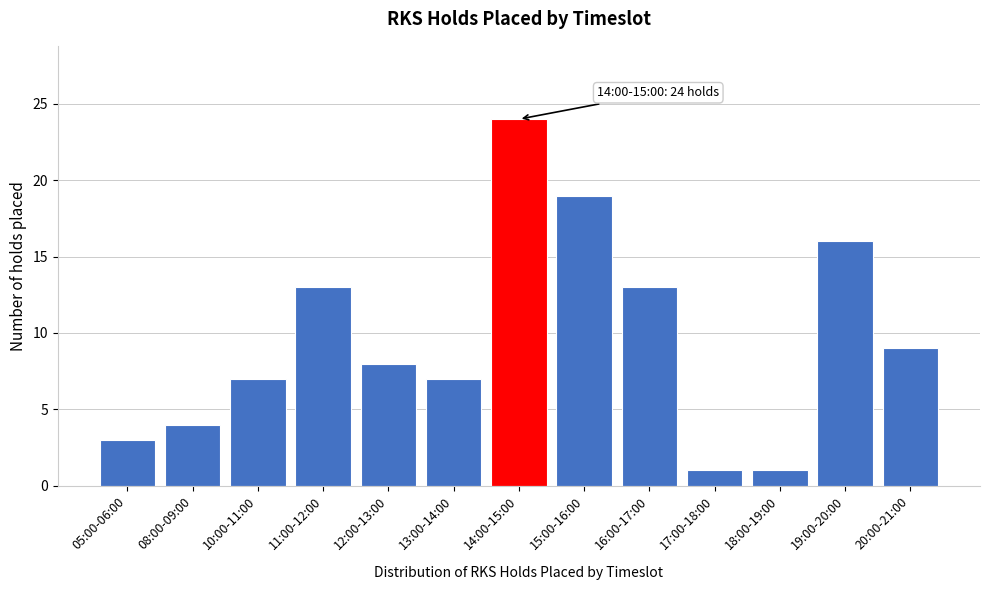

Reading left to right, list all the values displayed in this chart.

05:00-06:00=3	08:00-09:00=4	10:00-11:00=7	11:00-12:00=13	12:00-13:00=8	13:00-14:00=7	14:00-15:00=24	15:00-16:00=19	16:00-17:00=13	17:00-18:00=1	18:00-19:00=1	19:00-20:00=16	20:00-21:00=9